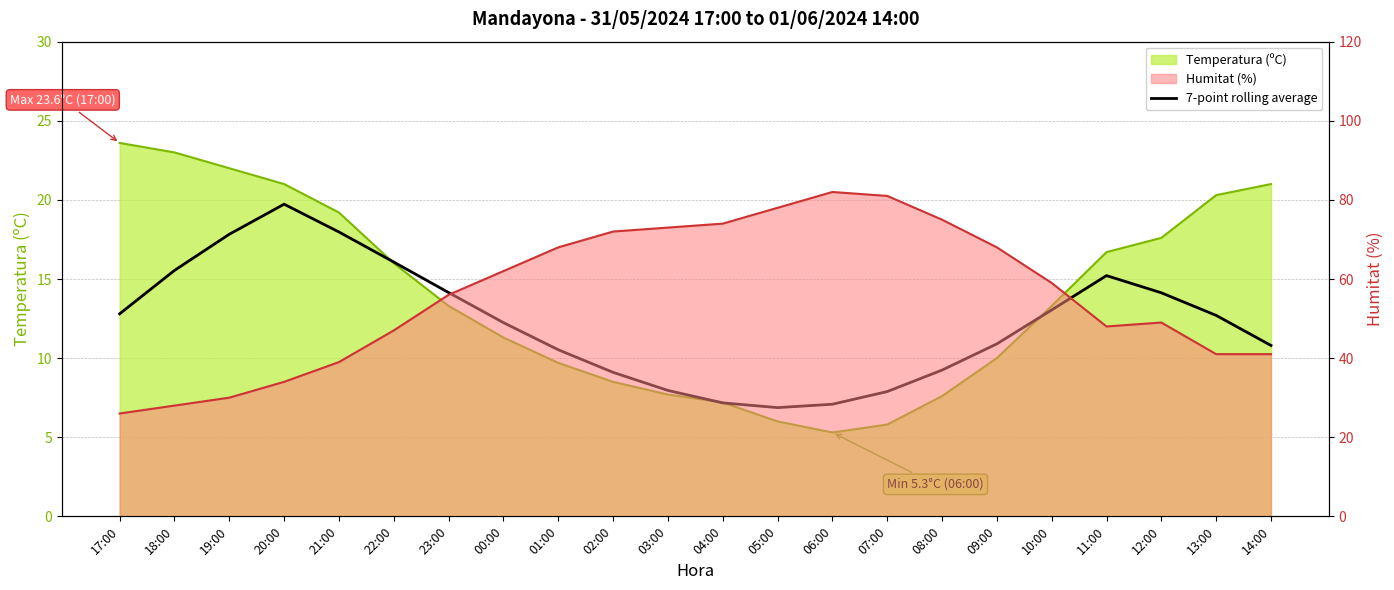

The chart shows a value of 7.2 at 04:00. True or false?

True